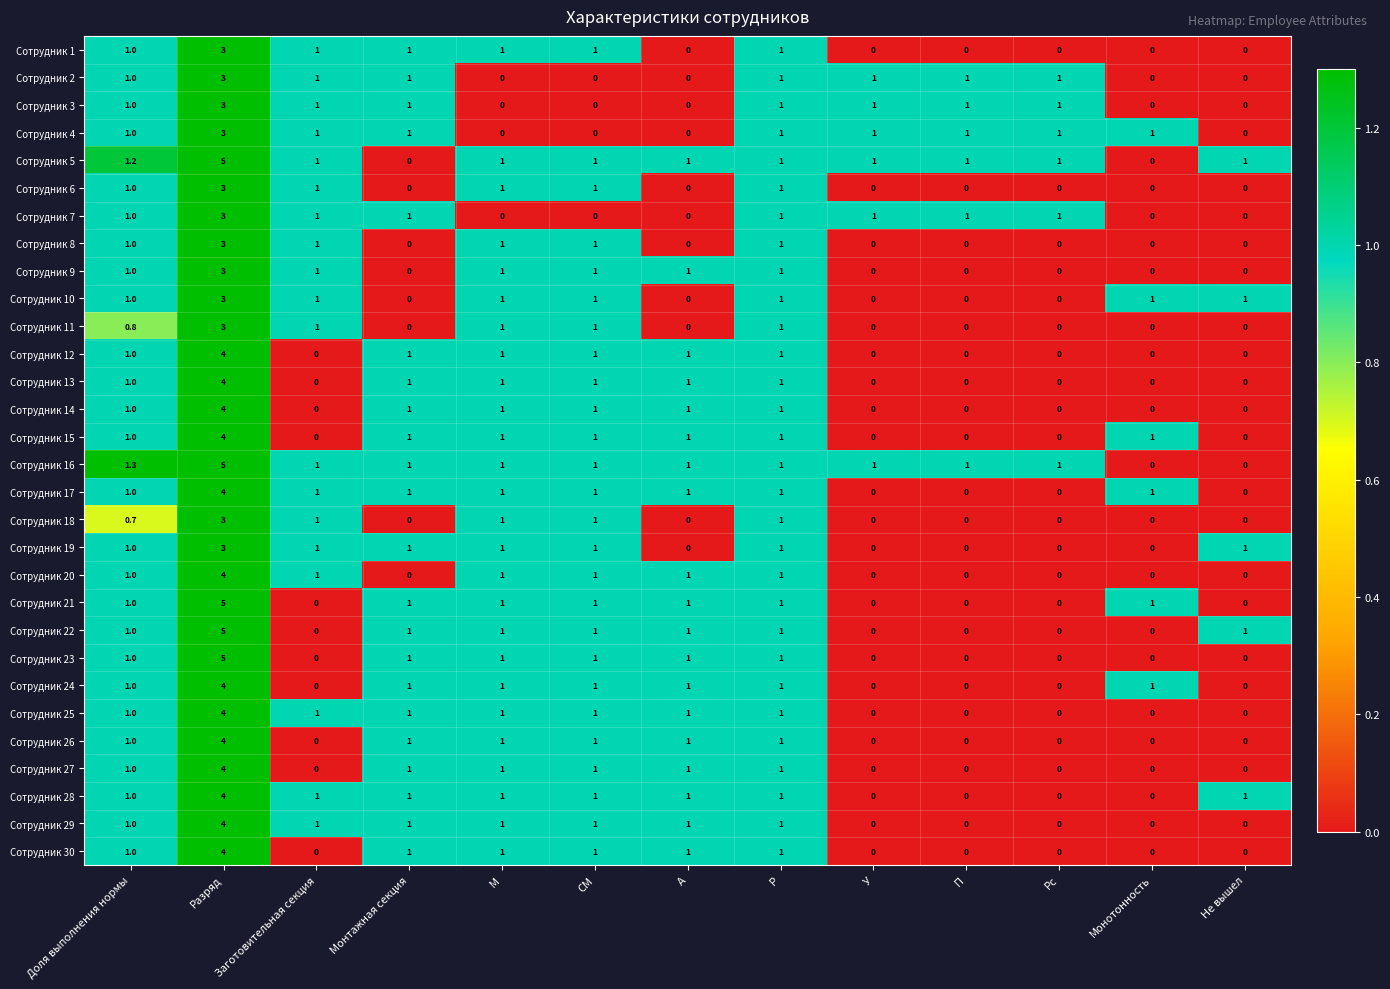

The value of Сотрудник 10 at Разряд is 3.0. True or false?

True